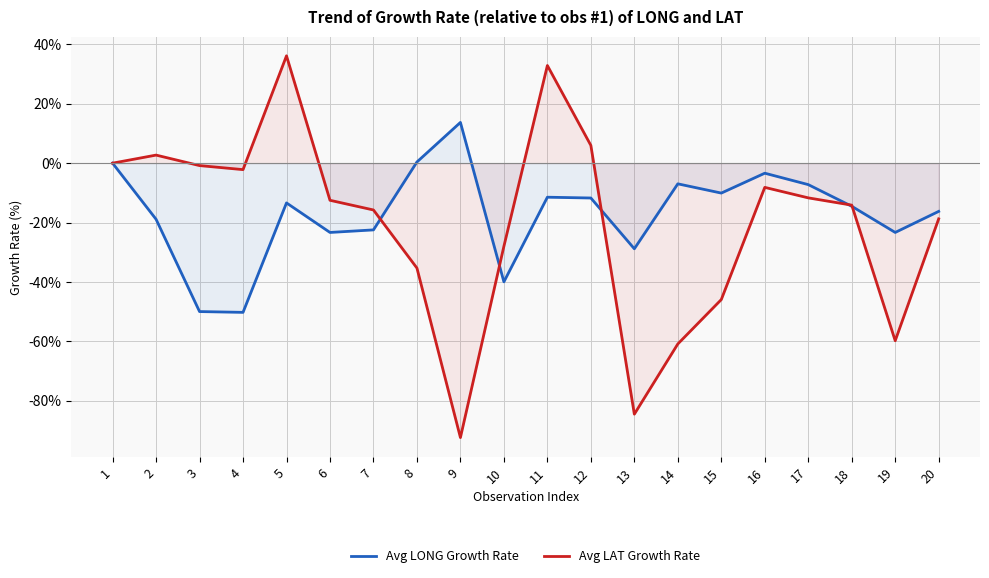

At which category is the sum across all series the highest?

5